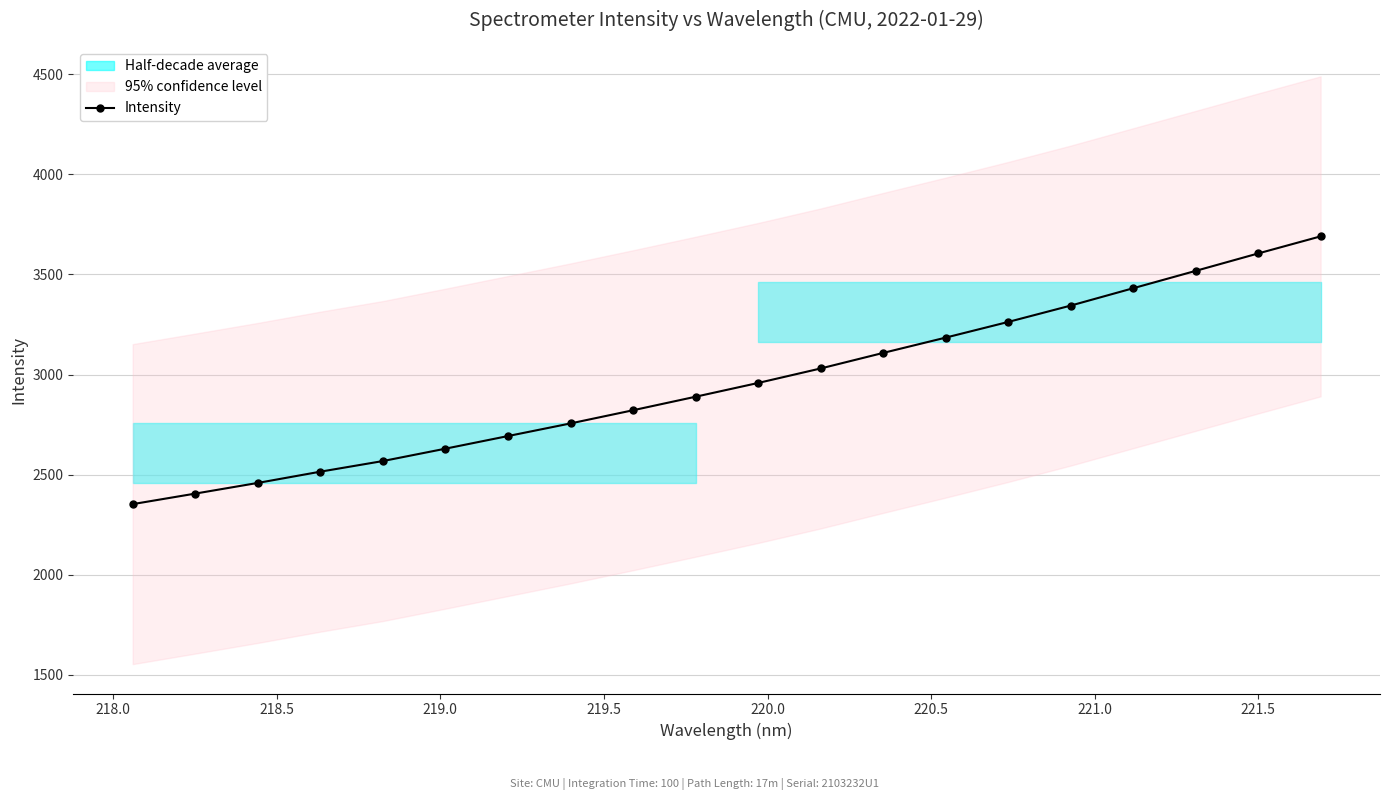

Does the chart have visible grid lines?

Yes